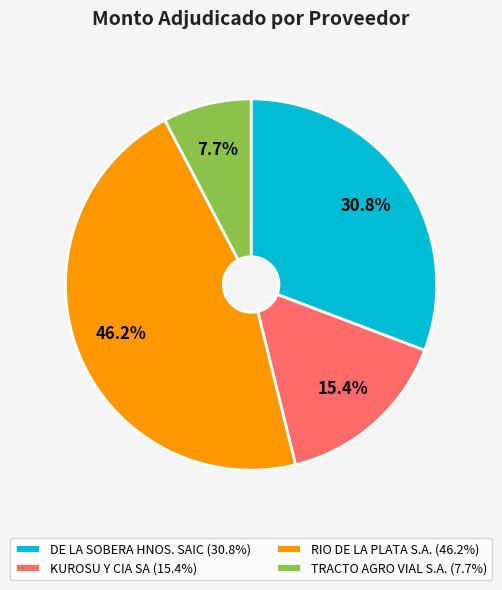

Which category has the biggest portion of the pie?

RIO DE LA PLATA S.A.